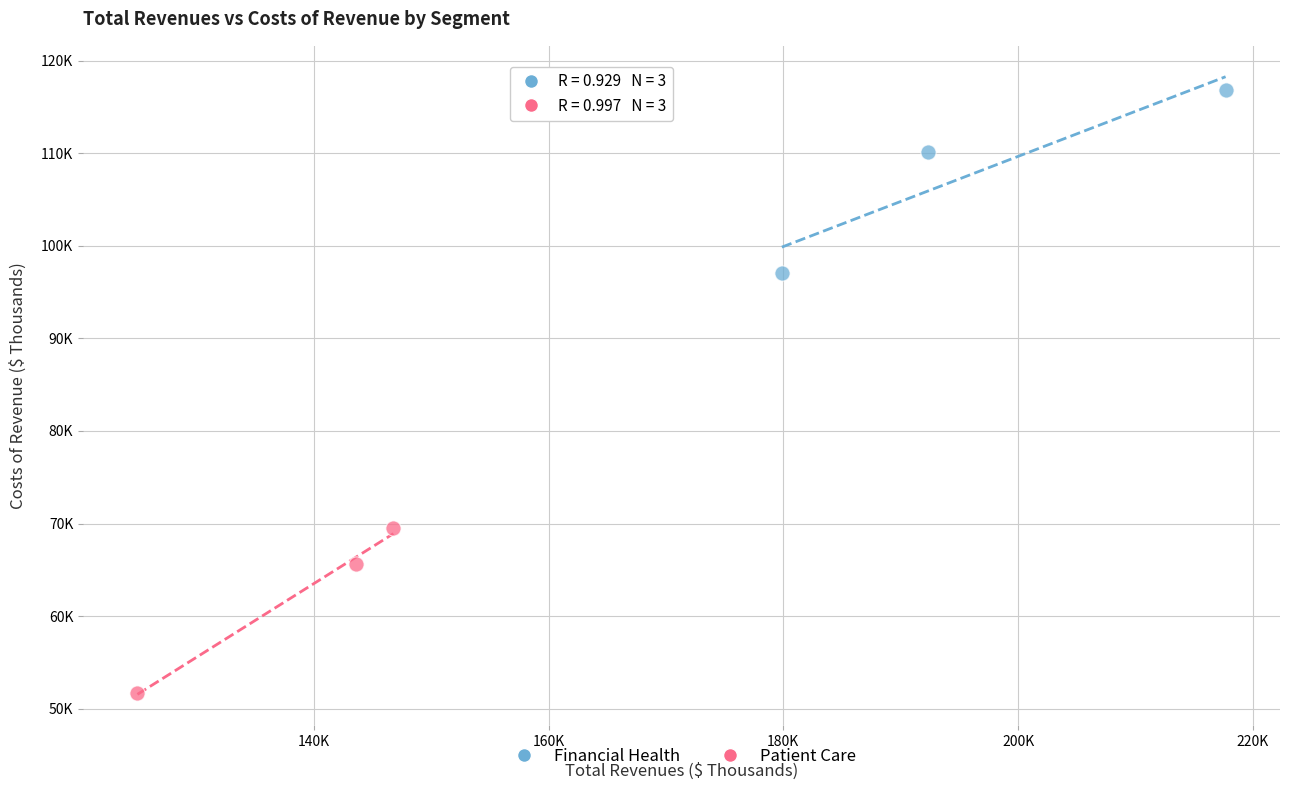

What are all the series names shown in the legend?

Financial Health, Patient Care